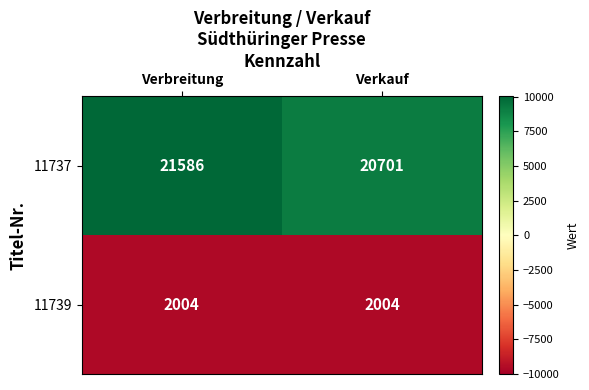

What is the total value across all series at Verkauf?

22705